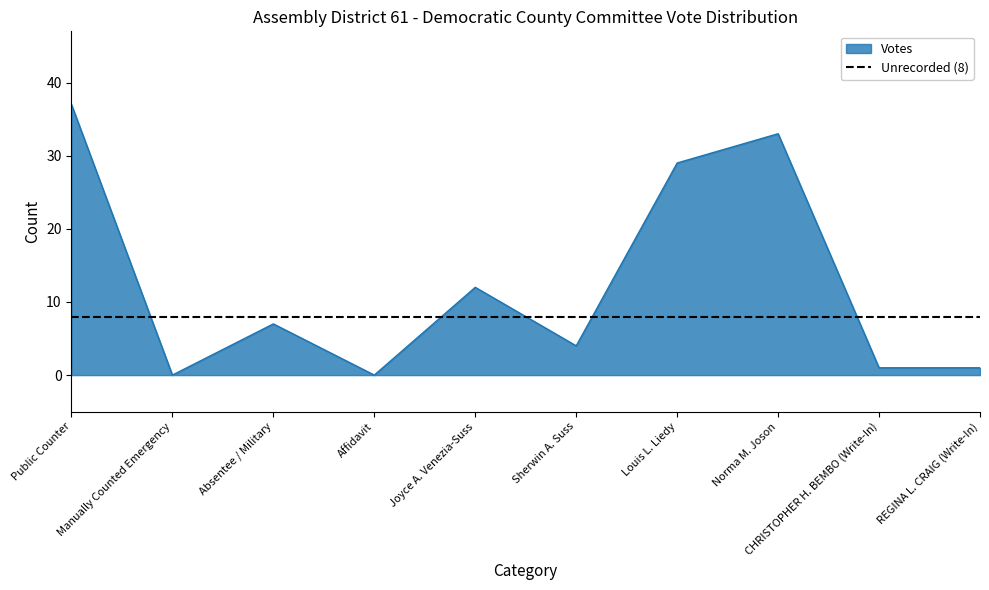

How many interior local peaks (higher than both neighbors) does the data have?

3